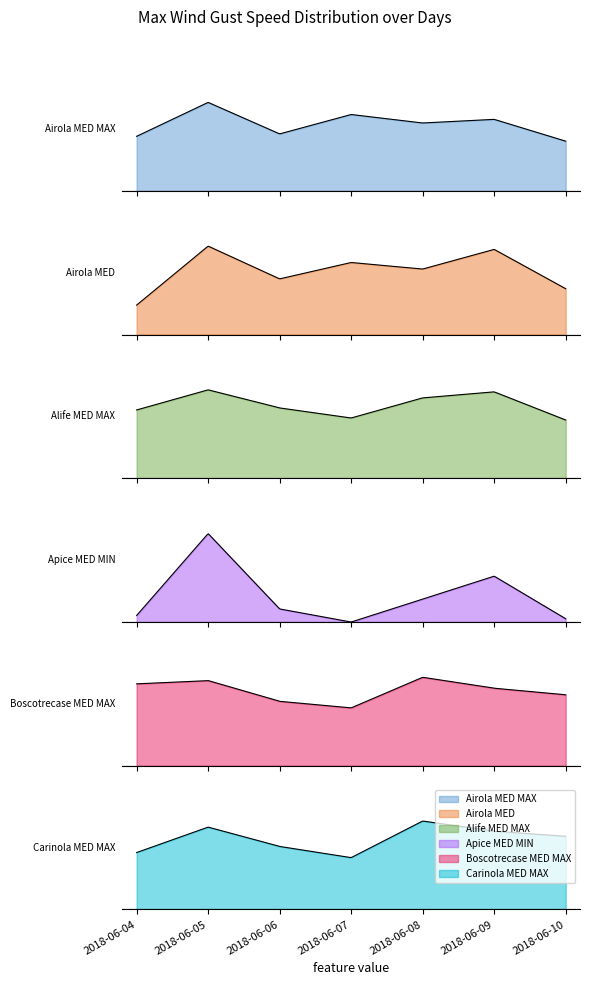

True or false: Alife MED MAX and Carinola MED MAX cross at least once.

False